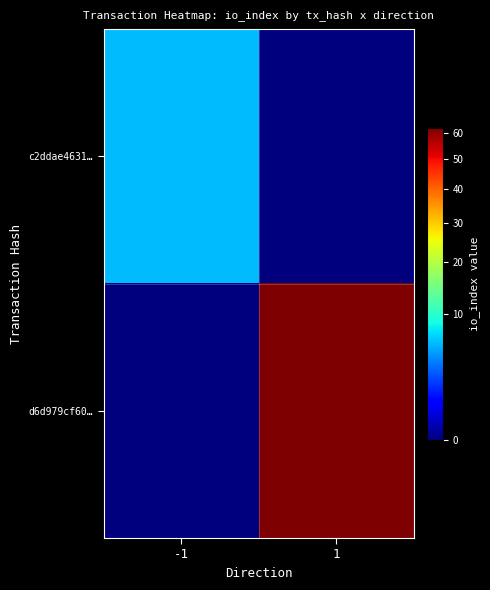

Reading right to left, extract all data points from this chart.

c2ddae4631…: 1=0	-1=6
d6d979cf60…: 1=62	-1=0